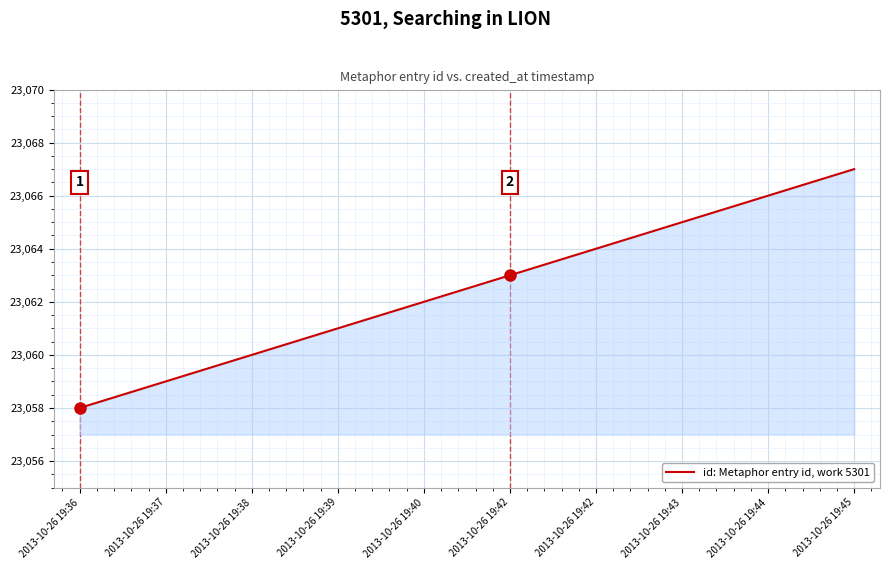

Does the chart display data point markers on the line(s)?

No